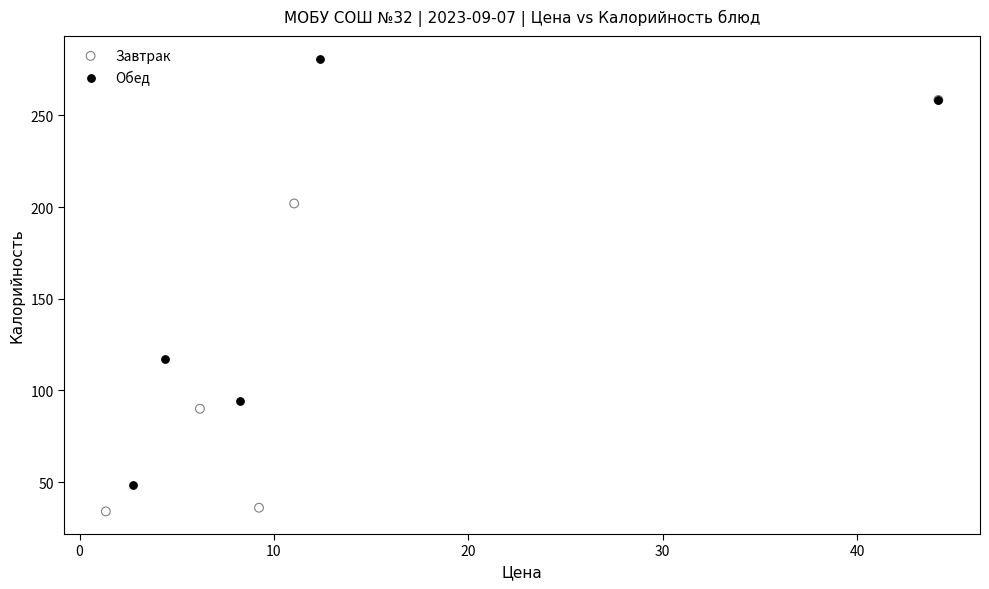

Which series contains the lowest Y value?

Завтрак